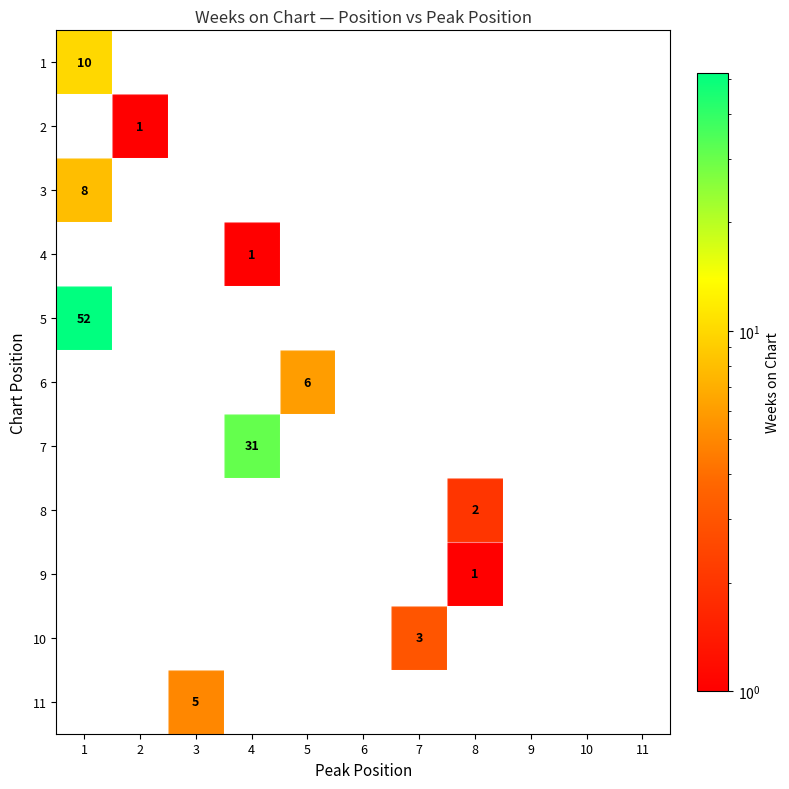

The 11 series shows 2 at 3. True or false?

False